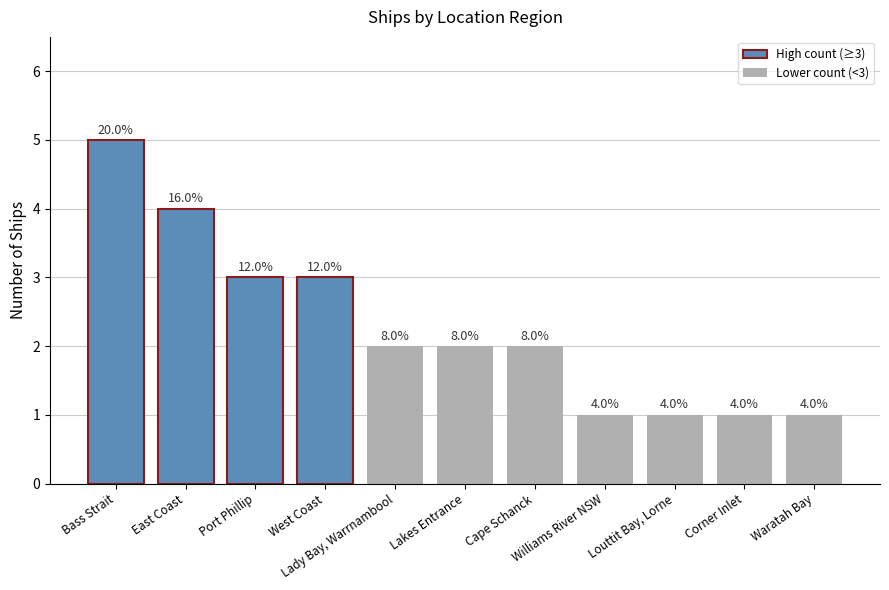

Which label corresponds to the smallest value in the chart?

Williams River NSW